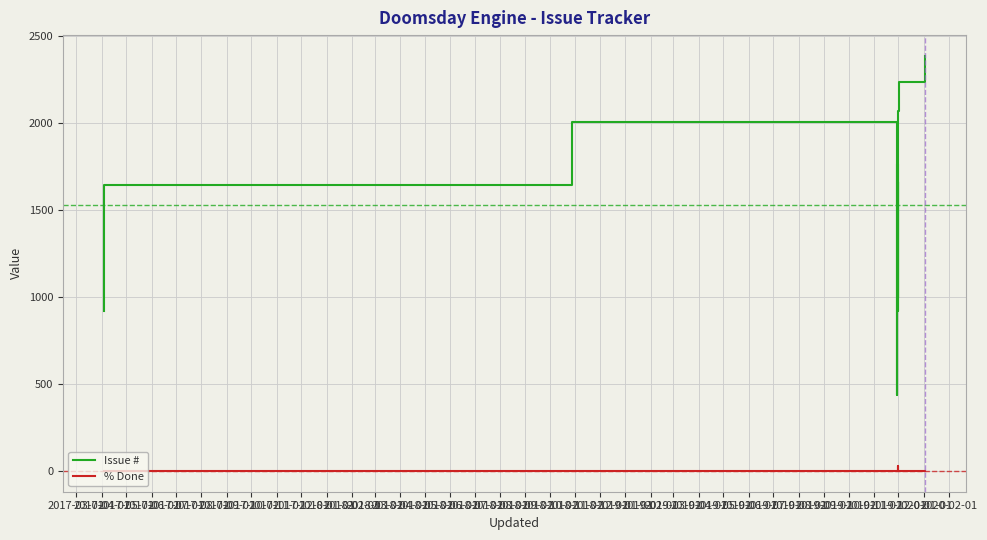

Rank the series at 2018-02-01 from highest to lowest value.

Issue #, % Done